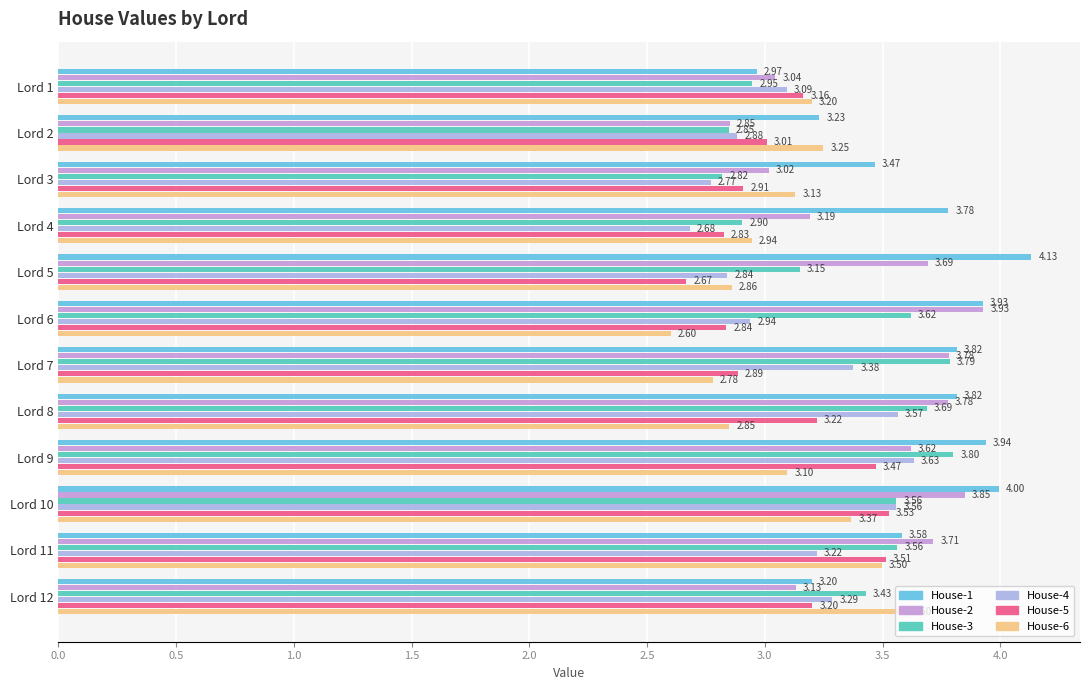

Reading left to right, transcribe all the data shown in this chart.

House-1: 3.0	3.2	3.5	3.8	4.1	3.9	3.8	3.8	3.9	4.0	3.6	3.2
House-2: 3.0	2.9	3.0	3.2	3.7	3.9	3.8	3.8	3.6	3.9	3.7	3.1
House-3: 2.9	2.8	2.8	2.9	3.1	3.6	3.8	3.7	3.8	3.6	3.6	3.4
House-4: 3.1	2.9	2.8	2.7	2.8	2.9	3.4	3.6	3.6	3.6	3.2	3.3
House-5: 3.2	3.0	2.9	2.8	2.7	2.8	2.9	3.2	3.5	3.5	3.5	3.2
House-6: 3.2	3.2	3.1	2.9	2.9	2.6	2.8	2.8	3.1	3.4	3.5	3.6